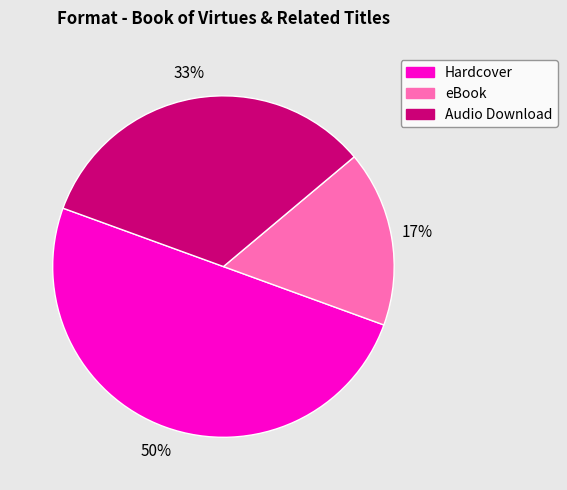

To the nearest percent, what is the difference between the eBook and Hardcover slice percentages?

33%